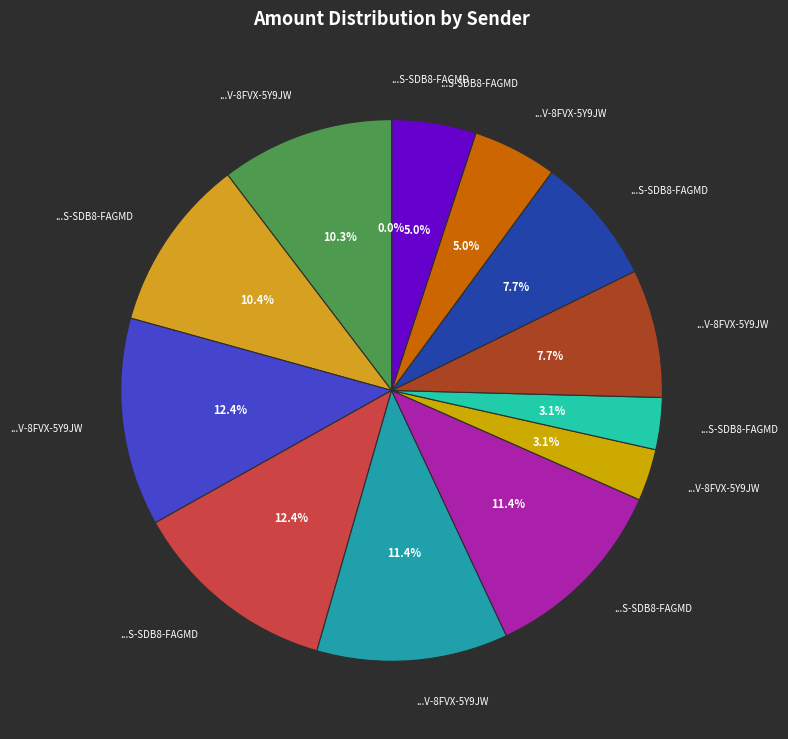

How many segments does this pie chart have?

13